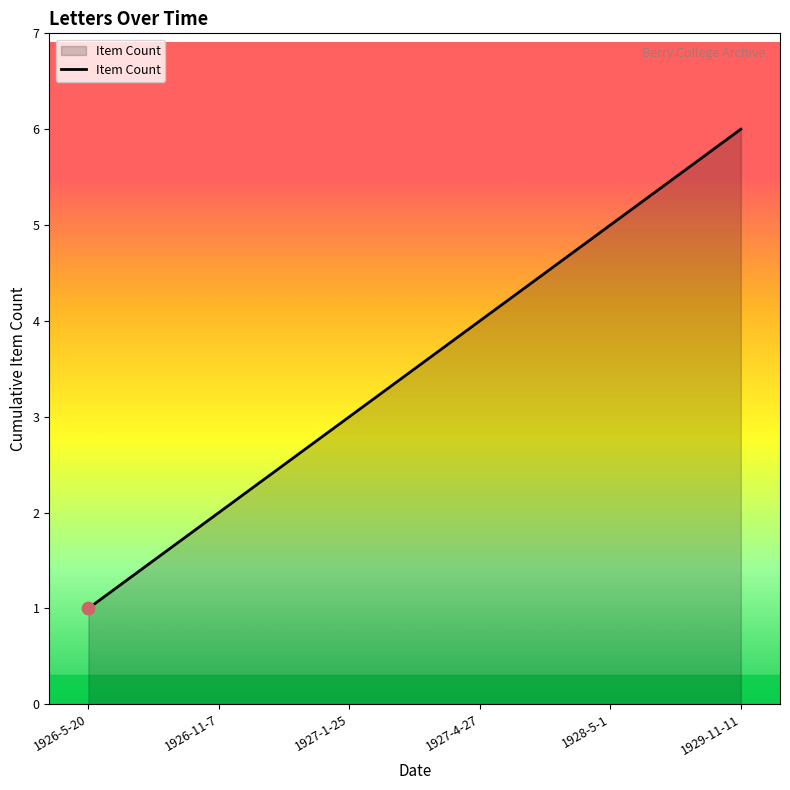

What is the change in value from 1926-5-20 to 1929-11-11?

+5